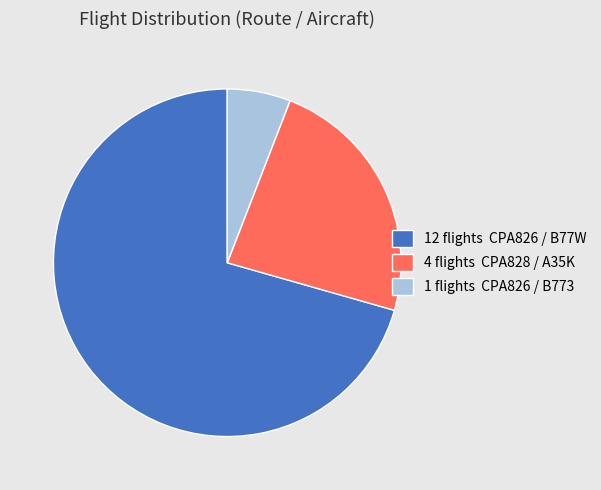

Is the sum of 12 flights CPA826 / B77W and 4 flights CPA828 / A35K greater than half?

Yes